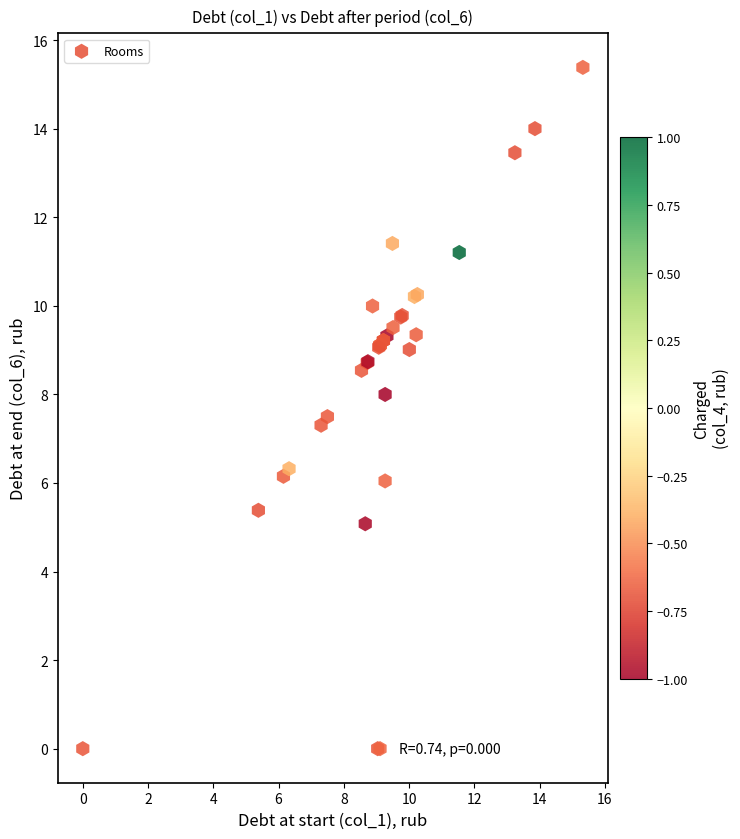

What Y value in the scatter plot is closest to 7?

7.3